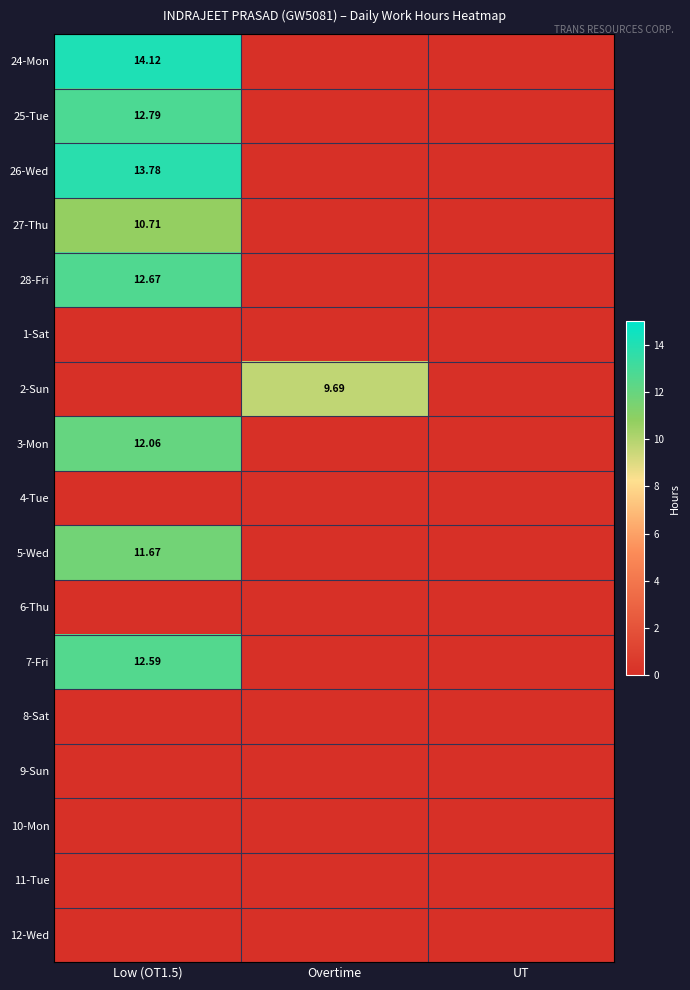

What is the maximum value for 28-Fri?

12.7